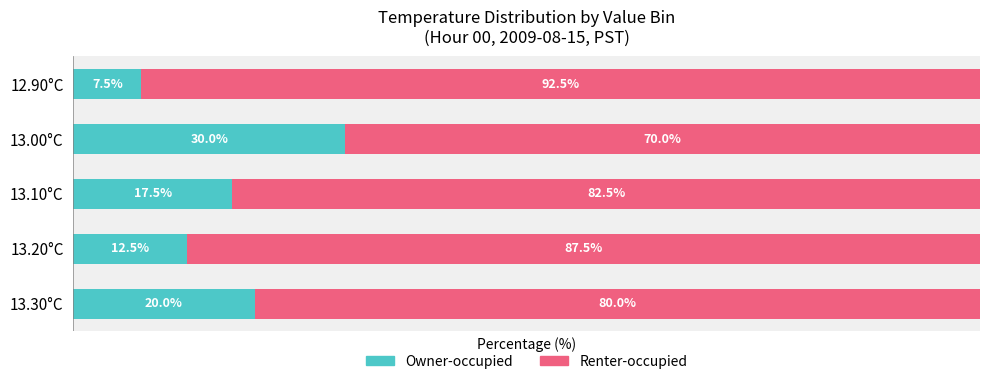

Which category has the highest value in the Owner-occupied series?

13.00°C